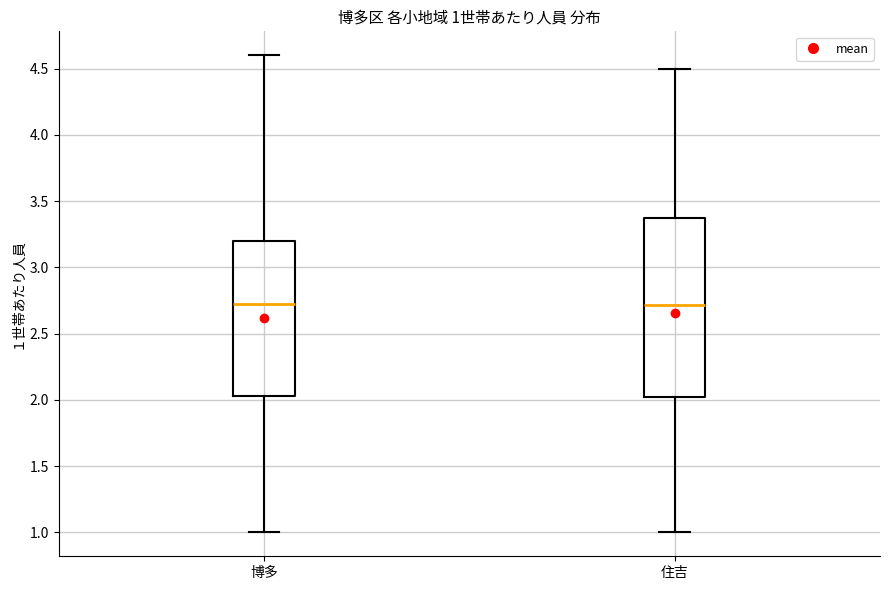

Which box is the tallest, from its lower edge to its upper edge?

住吉